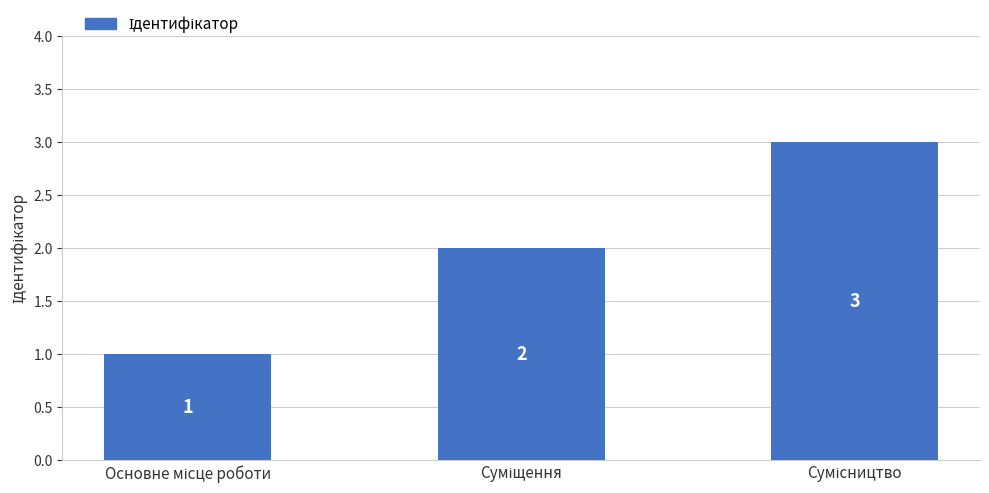

What is the sum of all values?

6